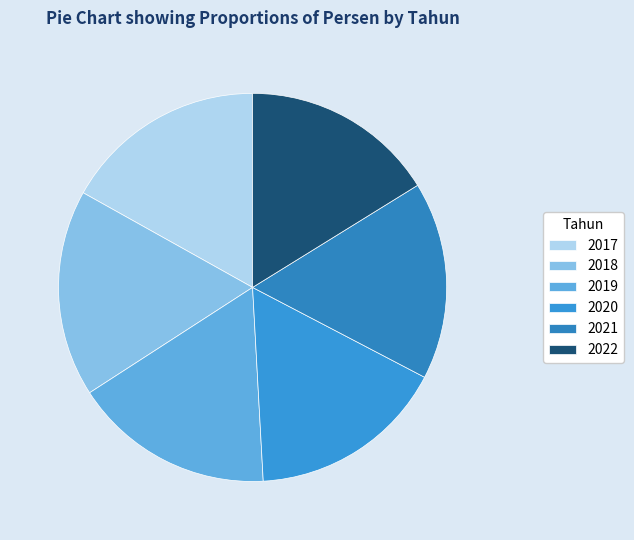

To the nearest percent, what percentage of the pie is 2022?

16%